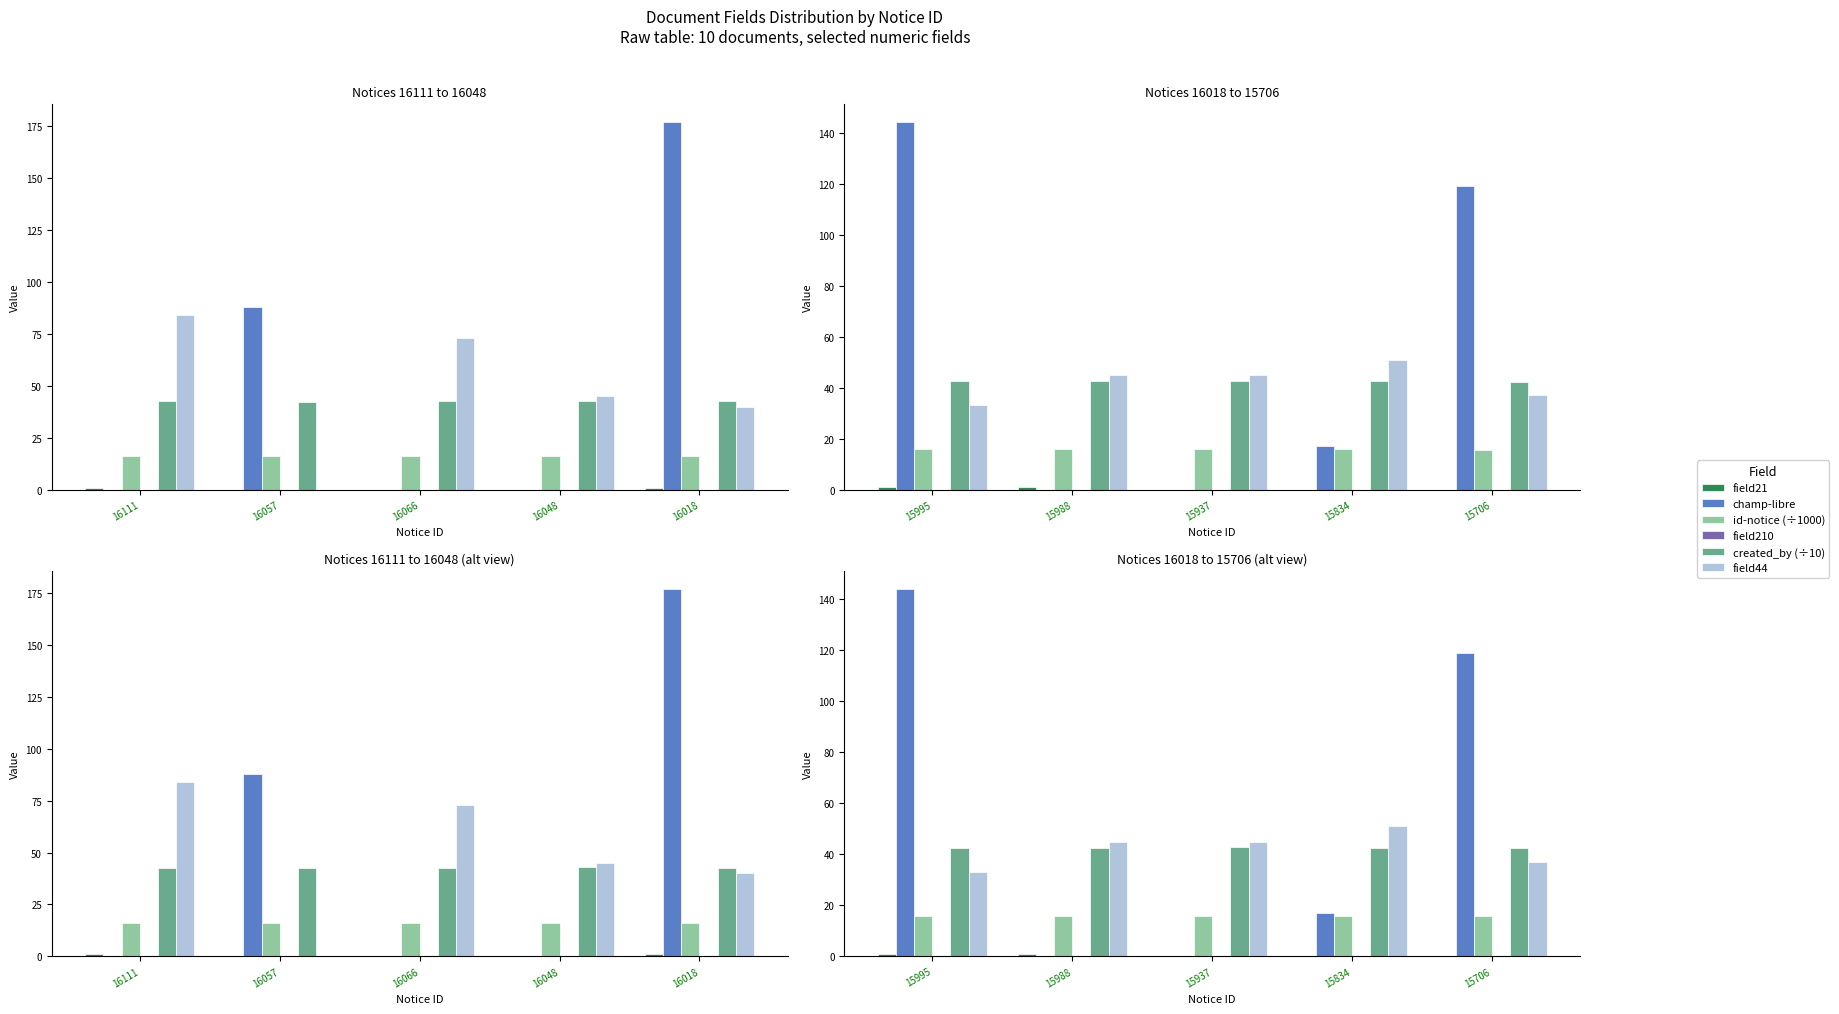

Which series has the largest total across all categories?

champ-libre